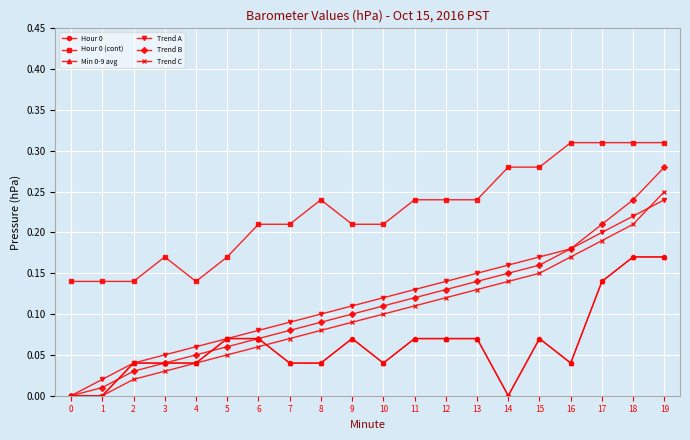

Which has a higher value, 13 or 2?

13